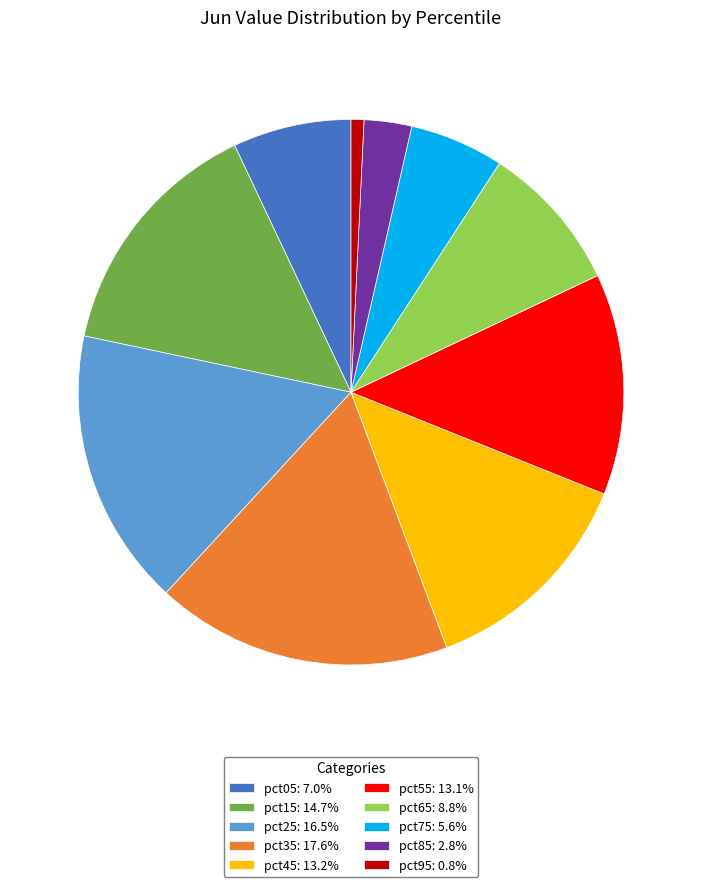

Is the sum of pct55: 13.1% and pct95: 0.8% greater than half?

No